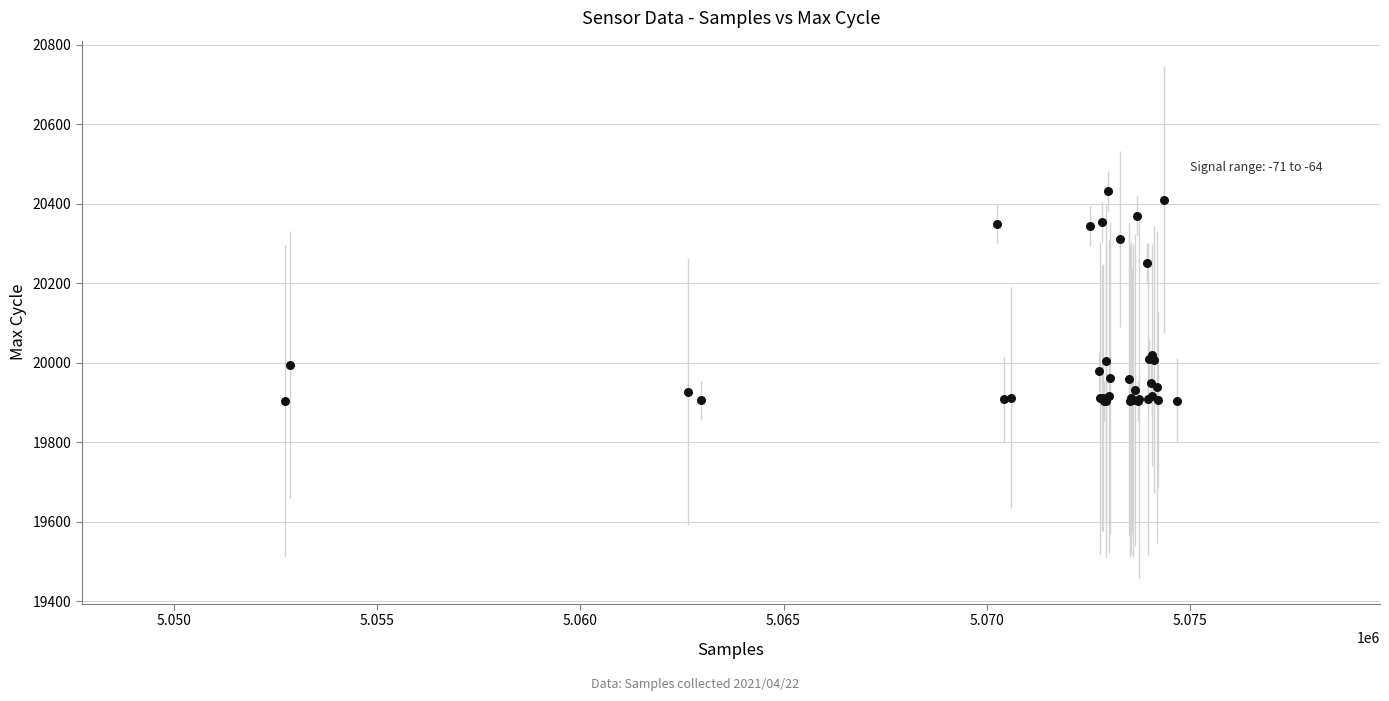

What Y value in the scatter plot is closest to 20167?

20252